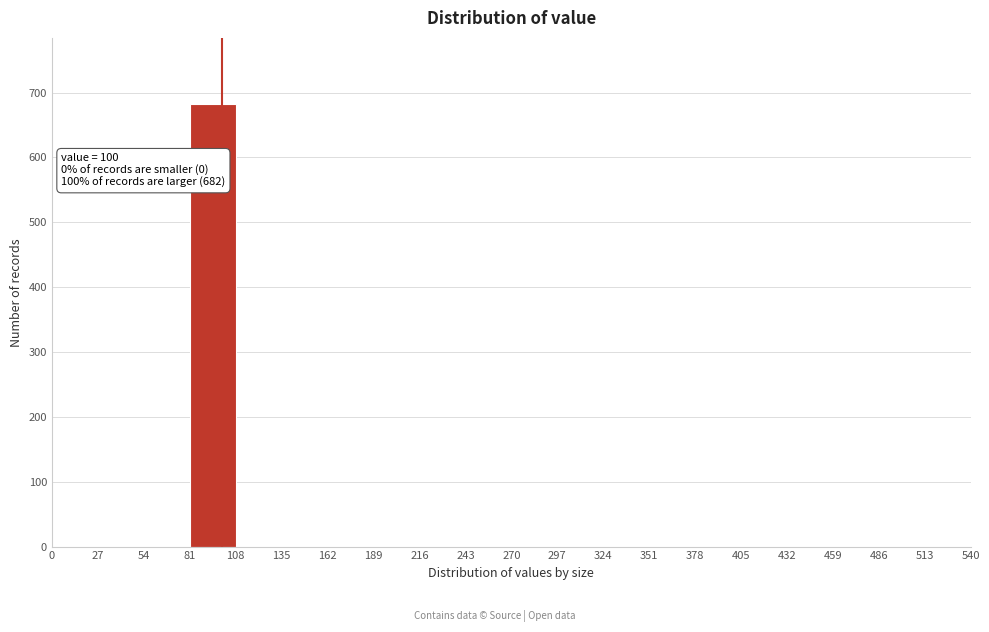

Over which range of the x-axis is the bar tallest?

81 to 108